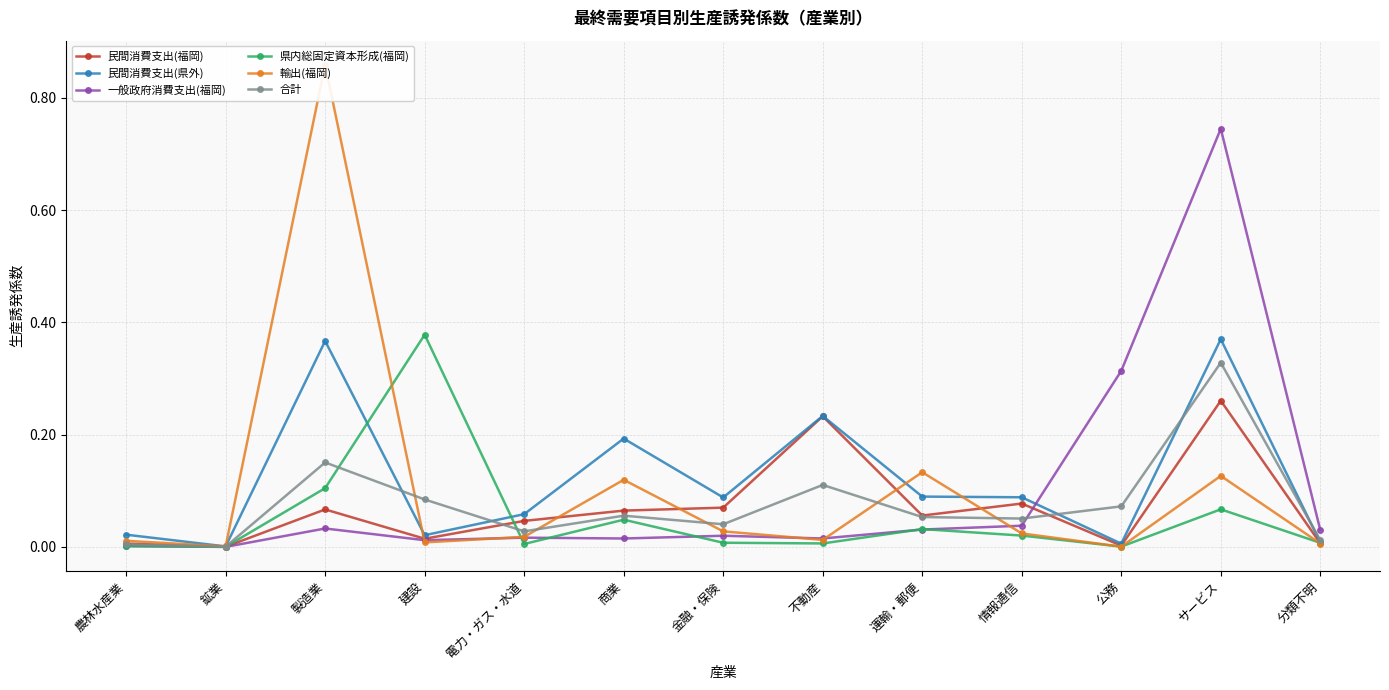

What is the difference between the 合計 values at サービス and 不動産?

0.2